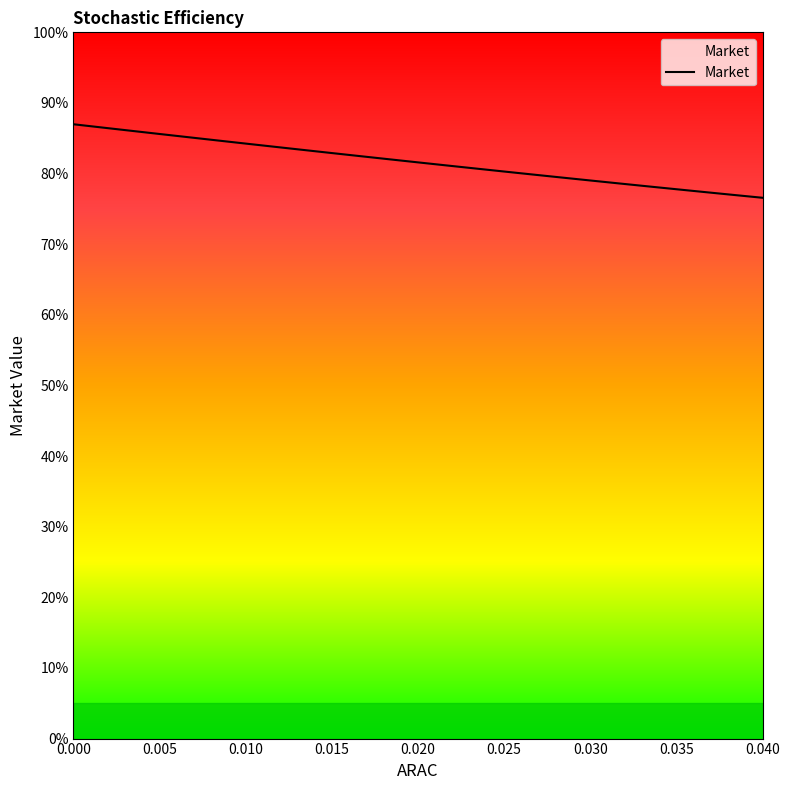

What is the smallest value displayed?

76.6